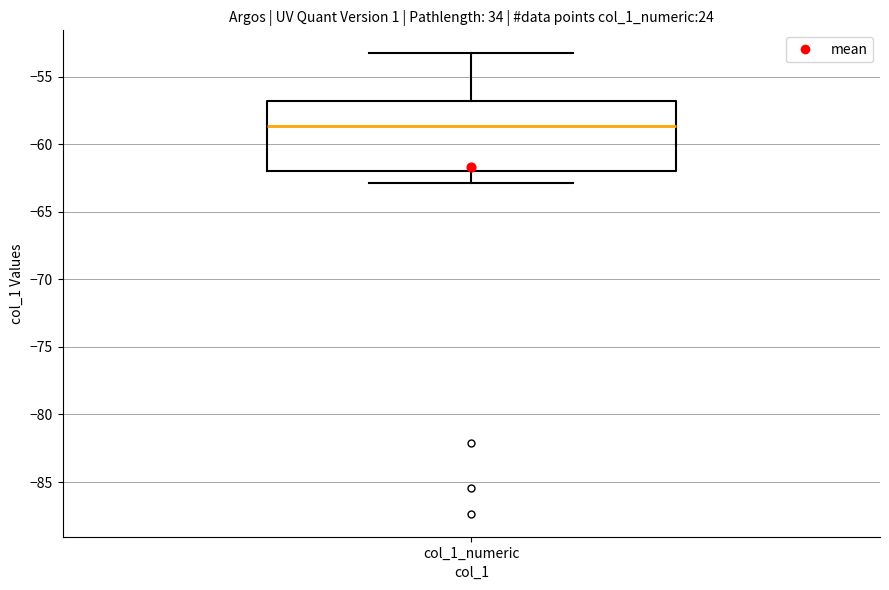

Transcribe this box plot: give where the median line is, the range the box spans, and where the two whiskers end, as read against the y-axis. The values are not printed on the chart, so give them approximately, as read against the axis.

median -58.5, box -62.0 to -57.0, whiskers -63.0 to -53.5